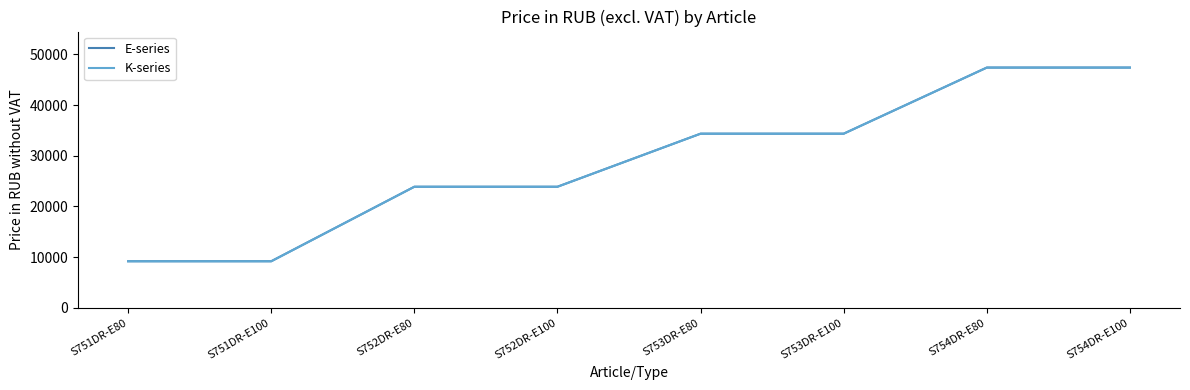

The value of K-series at S751DR-E80 is 9165.2. True or false?

True